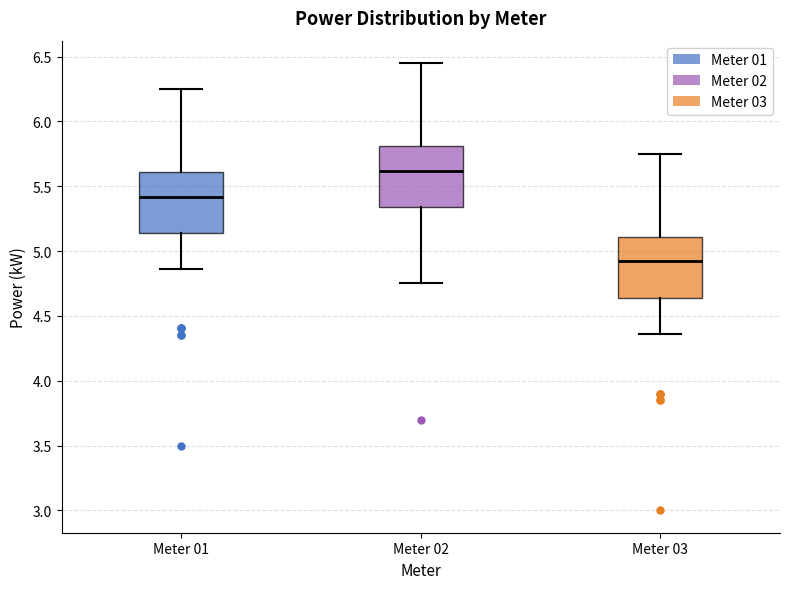

Where does the median line of the box for Meter 03 sit on the y-axis? The values are not printed on the chart, so give them approximately, as read against the axis.

4.90